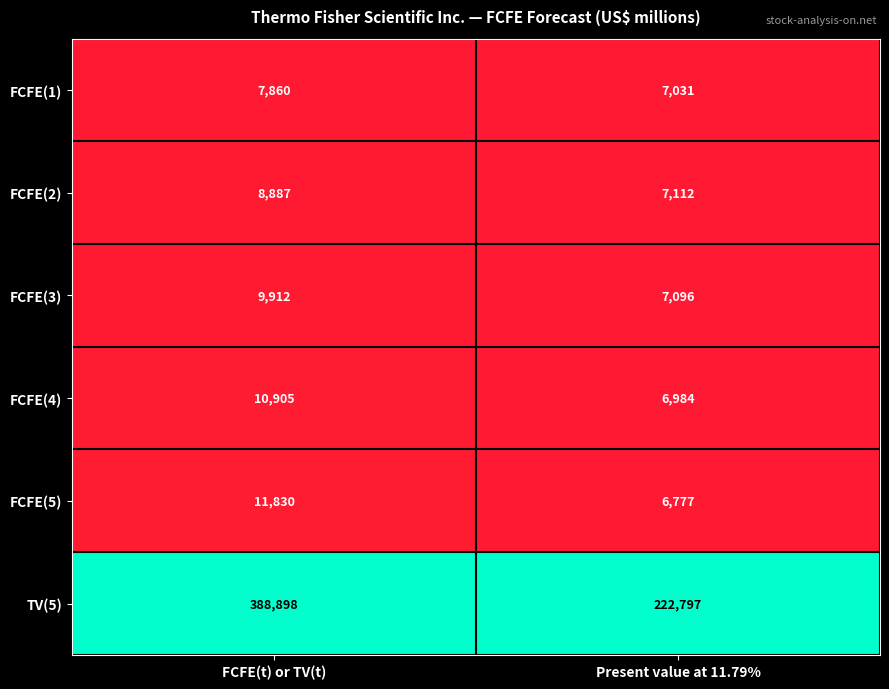

Which series changed the most between FCFE(t) or TV(t) and Present value at 11.79%?

TV(5)